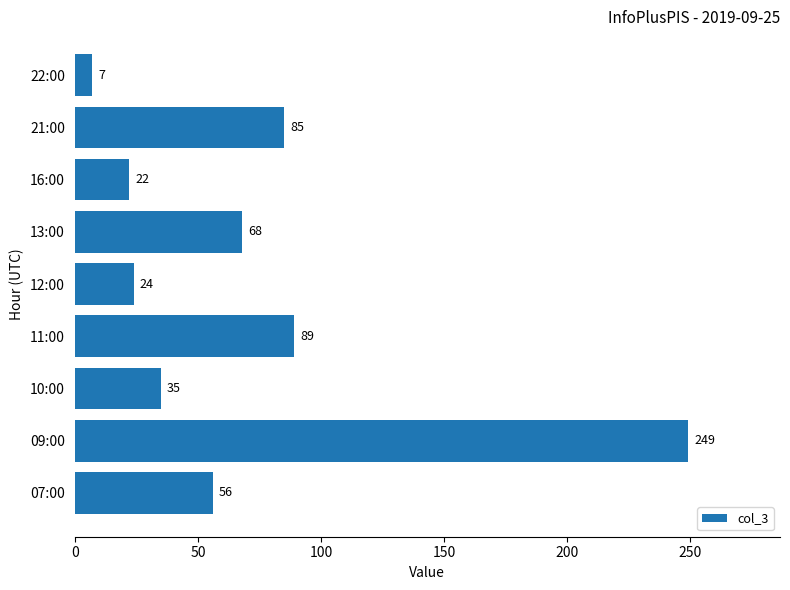

Reading bottom to top, what are all the values shown in this chart?

07:00=56	09:00=249	10:00=35	11:00=89	12:00=24	13:00=68	16:00=22	21:00=85	22:00=7